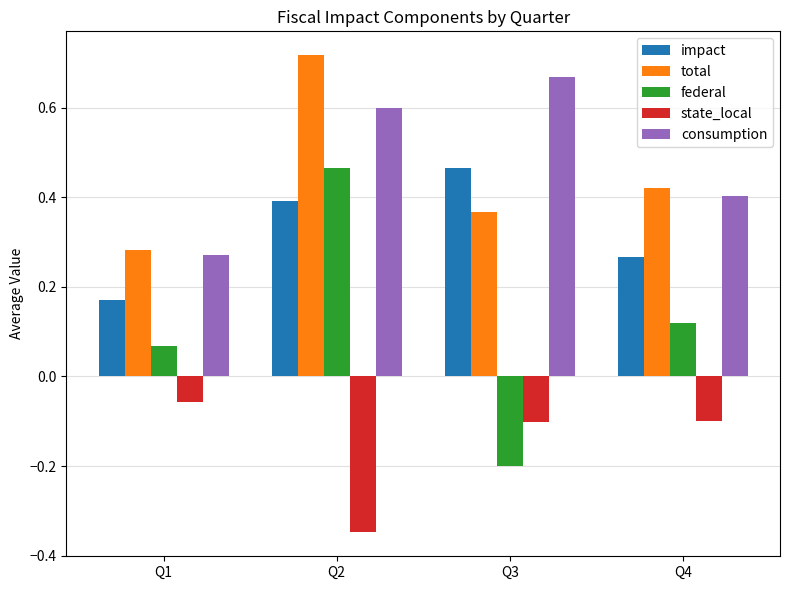

Are the bars grouped side by side (vs. stacked)?

Yes